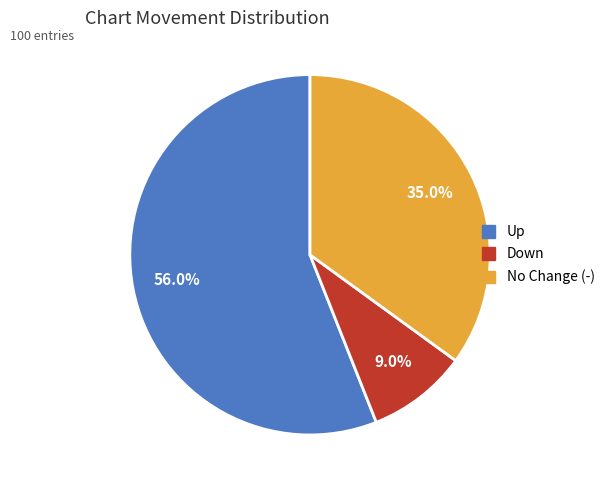

Is there a majority slice in this chart?

Yes